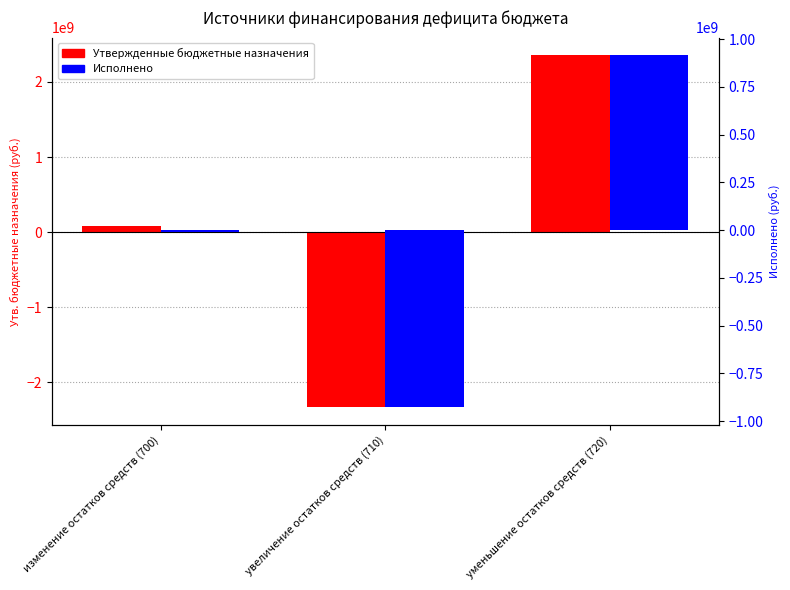

Which series has the widest spread of values?

Утвержденные бюджетные назначения